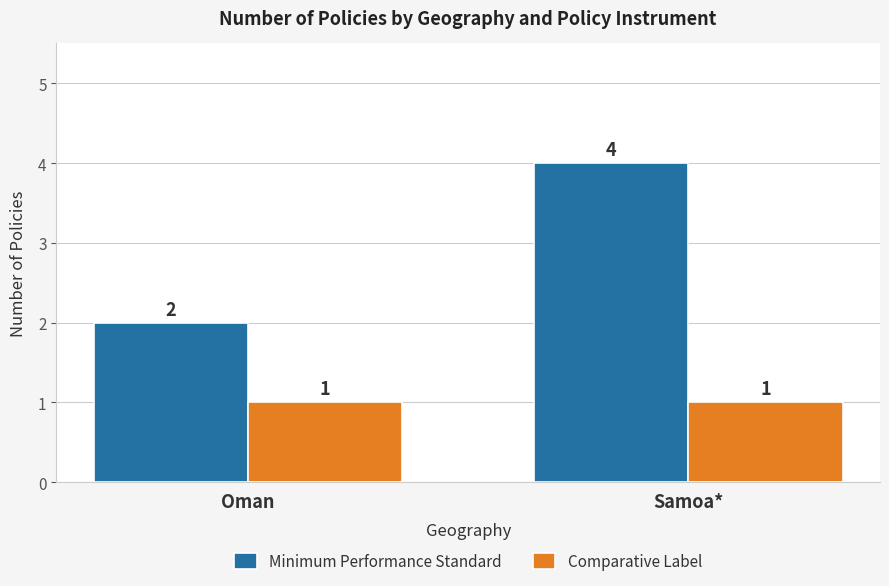

What is the maximum value shown in the chart?

4